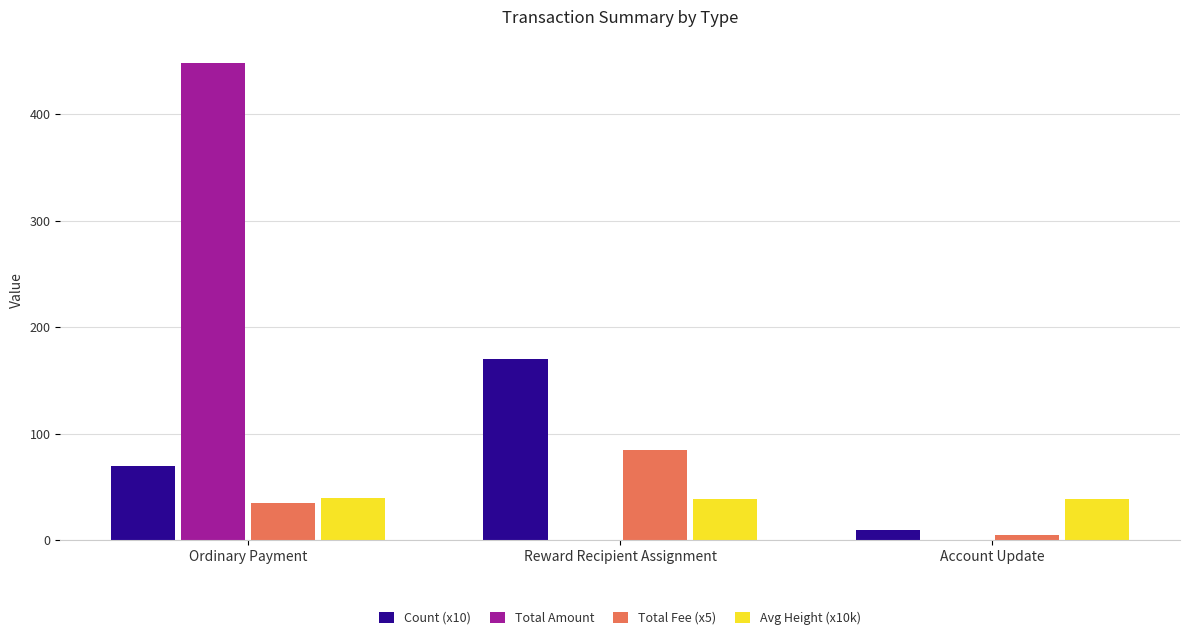

How many groups of bars are there?

3